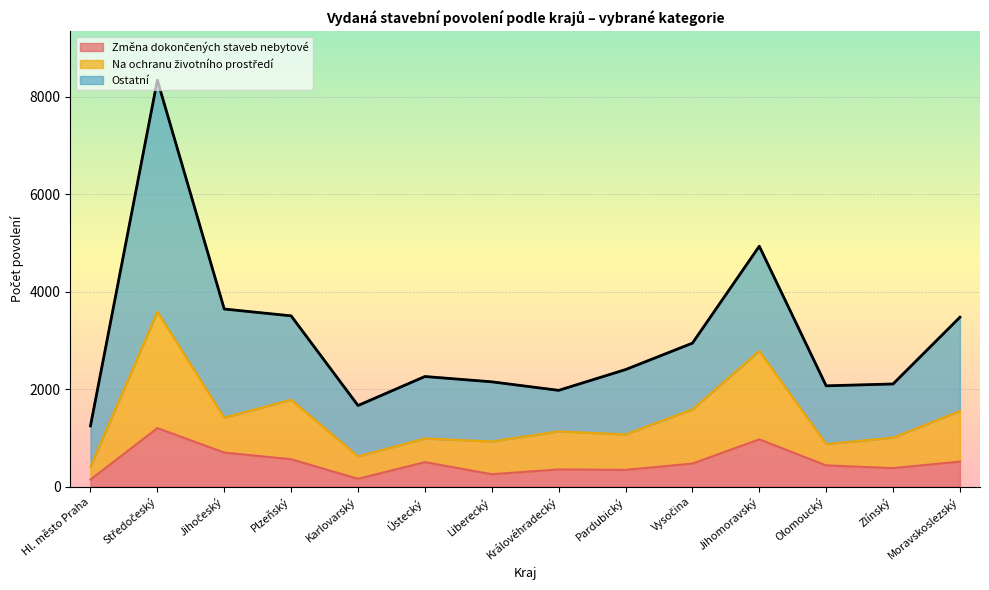

What is the difference between the Na ochranu životního prostředí values at Zlínský and Olomoucký?

133